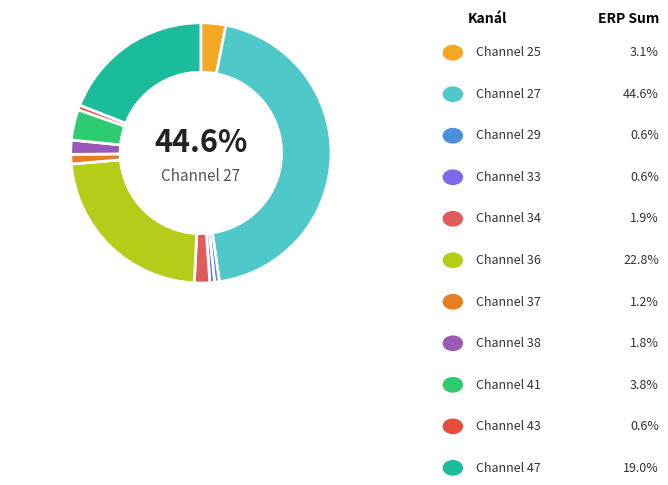

Does 38 represent more than half of the total?

No